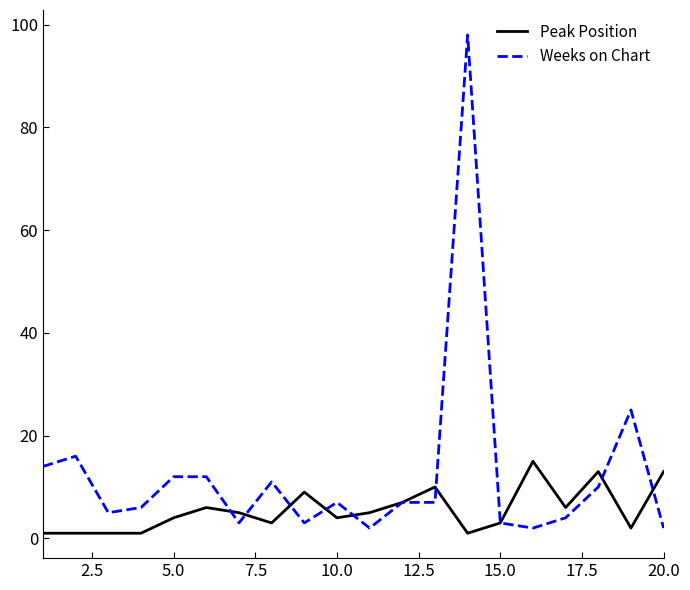

How many values in the Peak Position series are below 5?

10